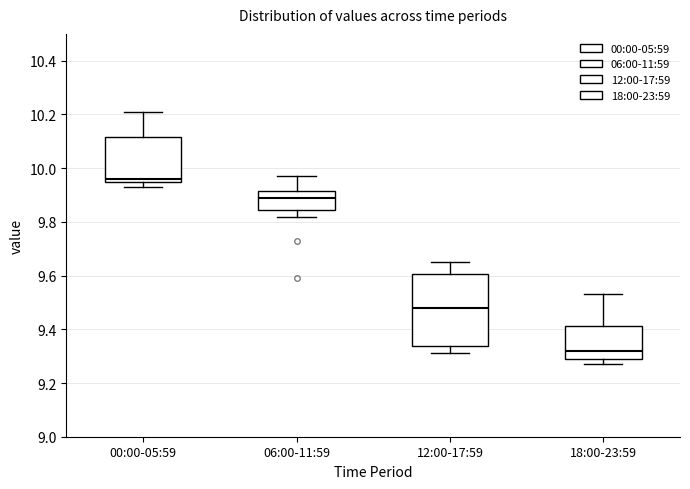

Reading left to right, transcribe this box plot: for each box, give where its median line is, the range the box spans, and where its two whiskers end, as read against the y-axis. The values are not printed on the chart, so give them approximately, as read against the axis.

00:00-05:59: median 9.96, box 9.94 to 10.12, whiskers 9.94 (just below the box's lower edge) to 10.22
06:00-11:59: median 9.90, box 9.84 to 9.92, whiskers 9.82 to 9.98
12:00-17:59: median 9.48, box 9.34 to 9.60, whiskers 9.32 to 9.66
18:00-23:59: median 9.32, box 9.30 to 9.42, whiskers 9.28 to 9.54